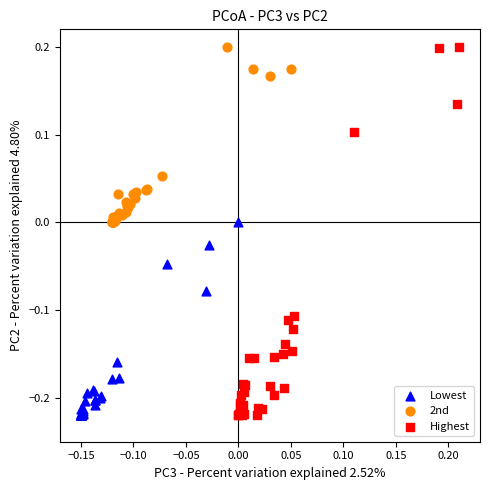

Which series has the largest Y range (max minus min)?

Highest